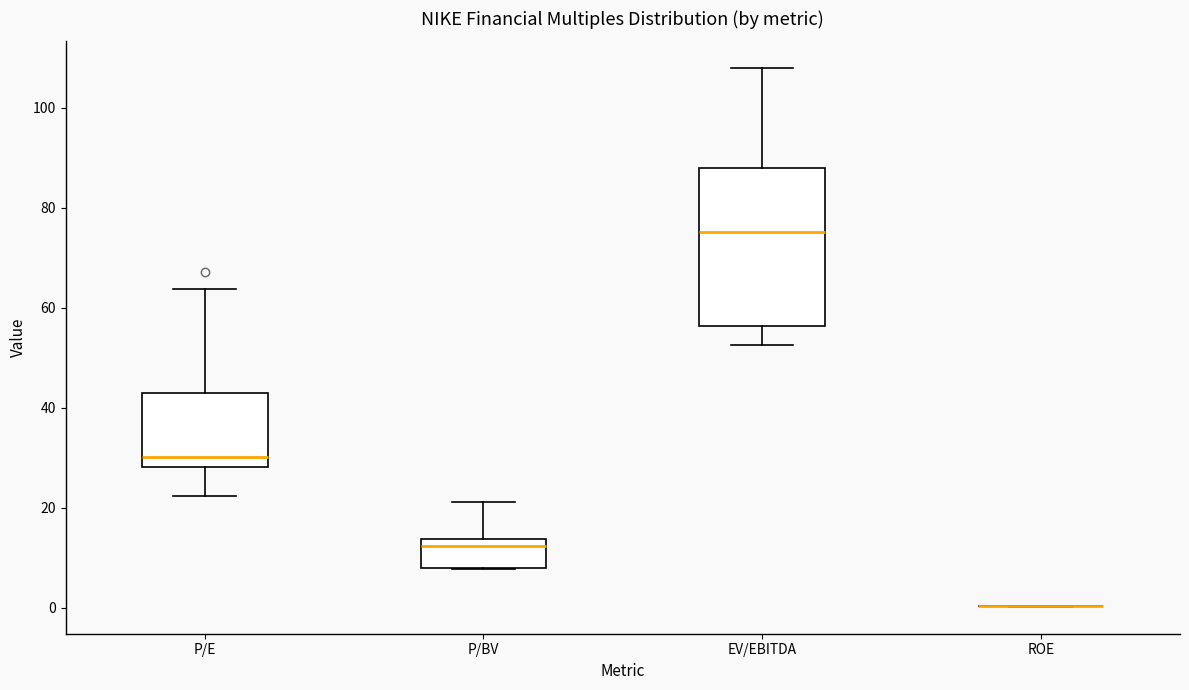

Reading left to right, transcribe this box plot: for each box, give where its median line is, the range the box spans, and where its two whiskers end, as read against the y-axis. The values are not printed on the chart, so give them approximately, as read against the axis.

P/E: median 30, box 28 to 42, whiskers 22 to 64
P/BV: median 12, box 8 to 14, whiskers 8 to 22
EV/EBITDA: median 76, box 56 to 88, whiskers 52 to 108
ROE: box collapsed to a line at 0, whiskers 0 to 0